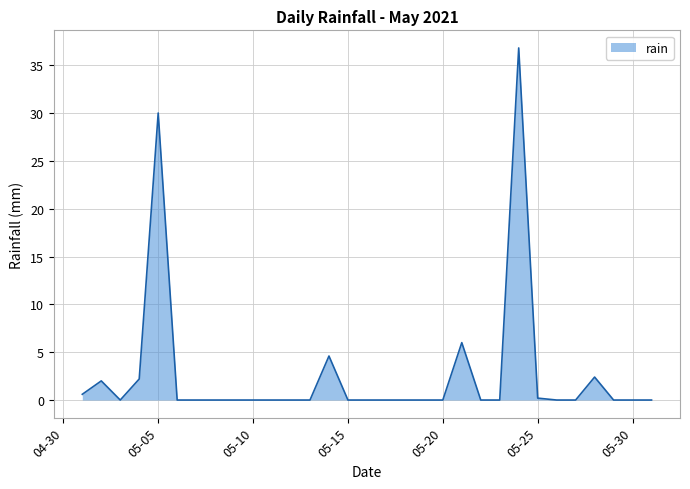

What is the greatest value displayed?

36.8